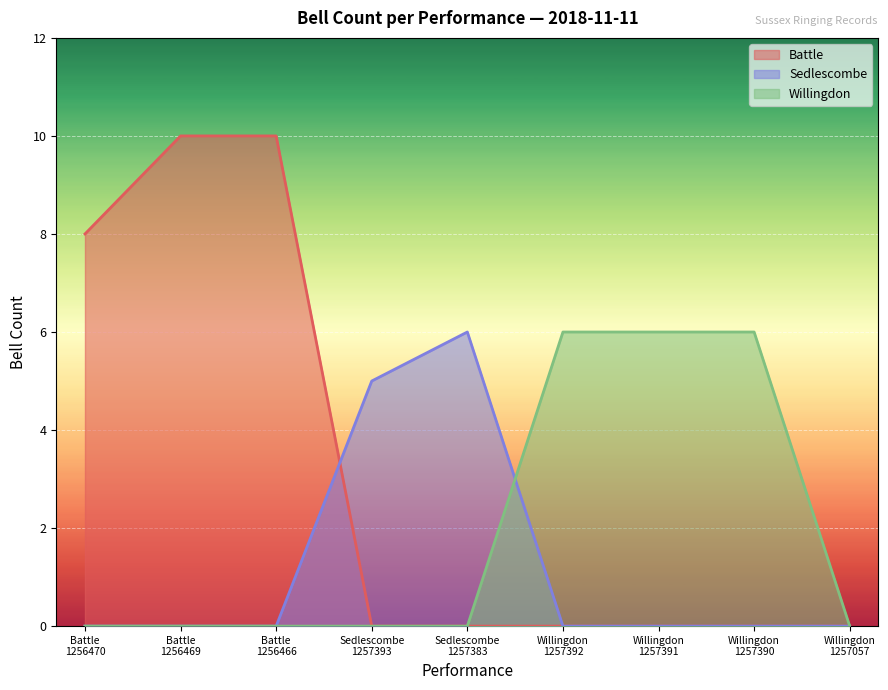

Which series has the largest range (max minus min)?

Battle